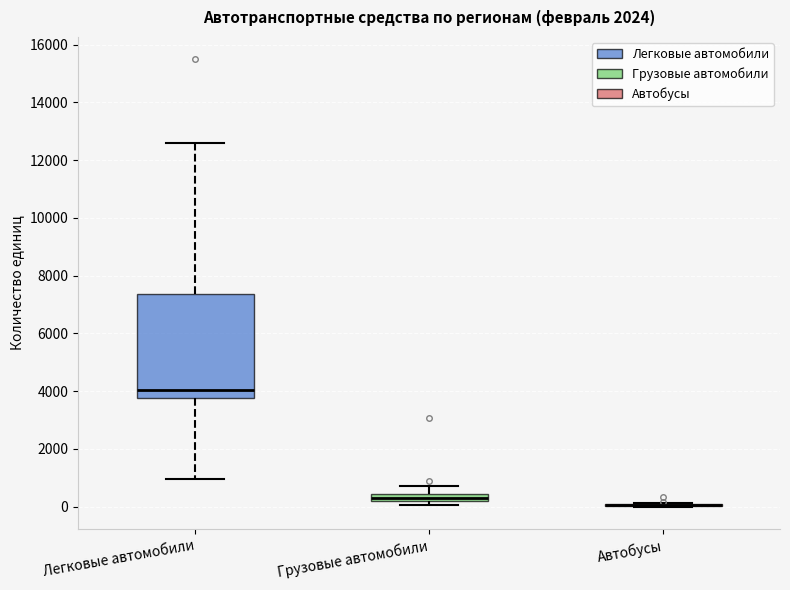

Where is the lower edge of the box for Легковые автомобили on the y-axis? The values are not printed on the chart, so give them approximately, as read against the axis.

3800